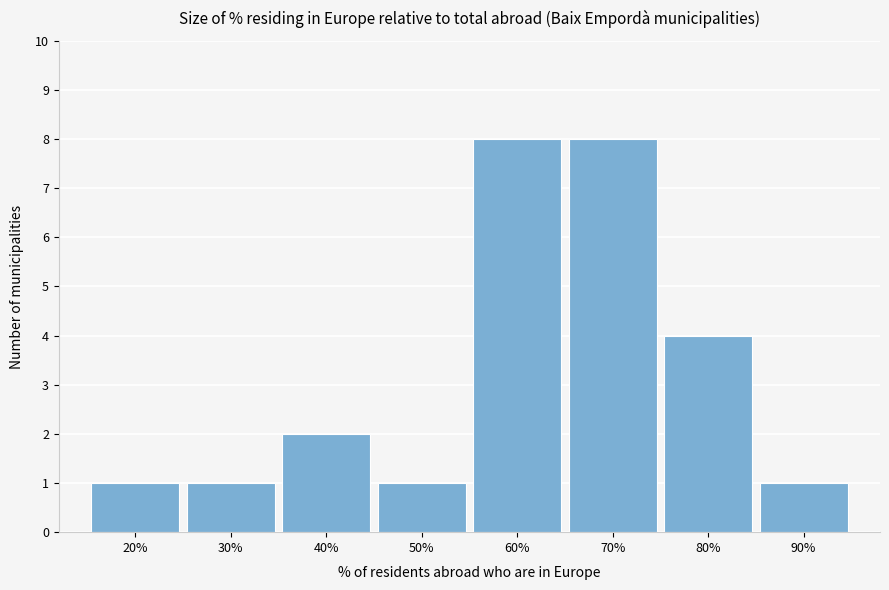

Reading left to right, list all the values displayed in this chart.

20%=1	30%=1	40%=2	50%=1	60%=8	70%=8	80%=4	90%=1